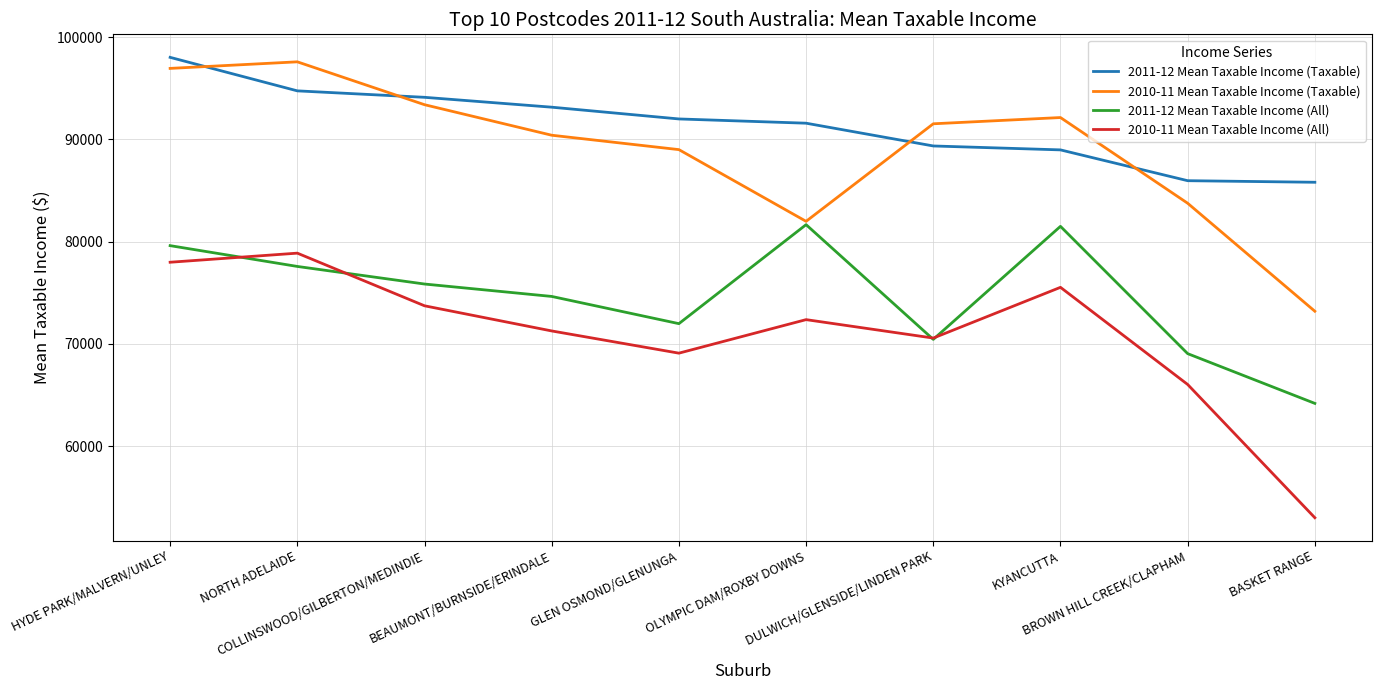

True or false: 2010-11 Mean Taxable Income (All) and 2011-12 Mean Taxable Income (Taxable) cross at least once.

False